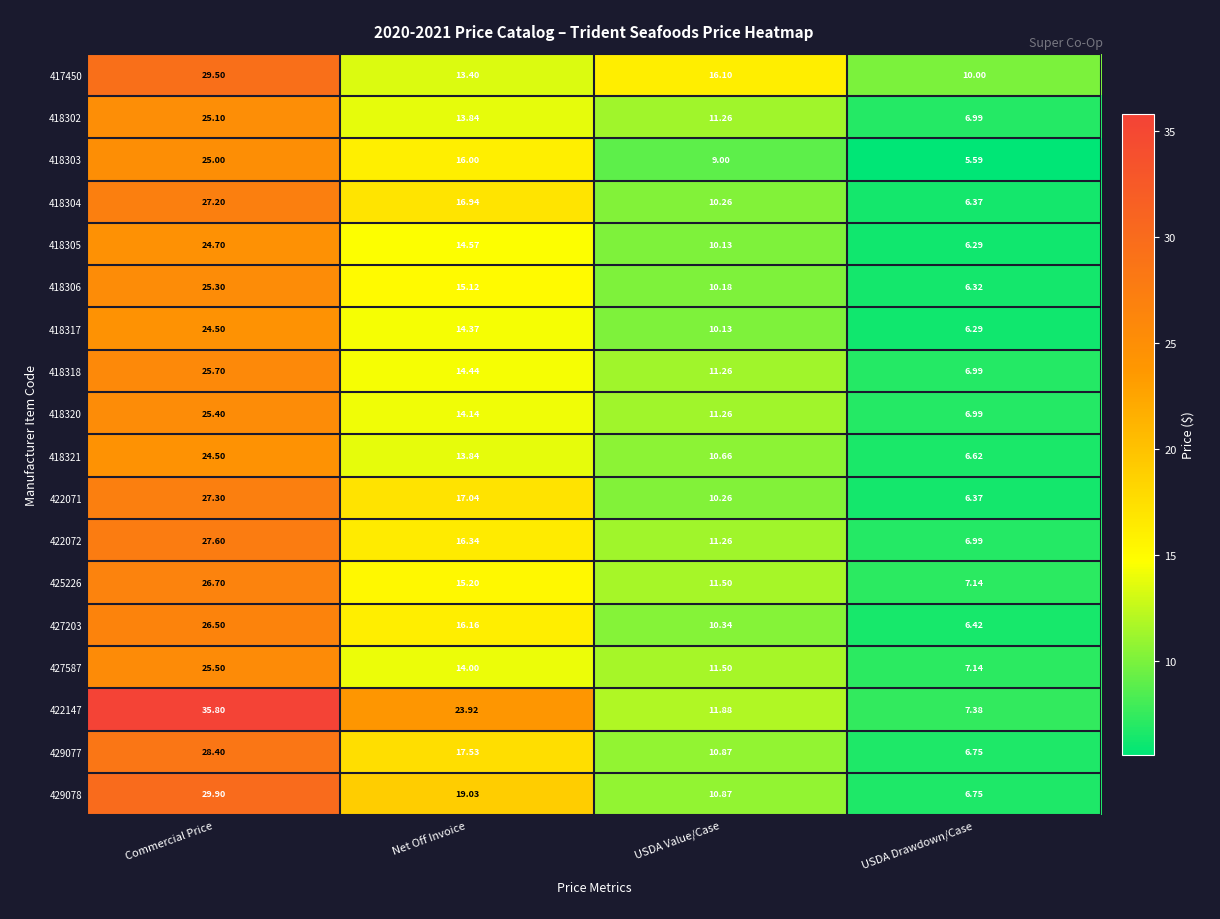

Count the number of categories in the chart.

4